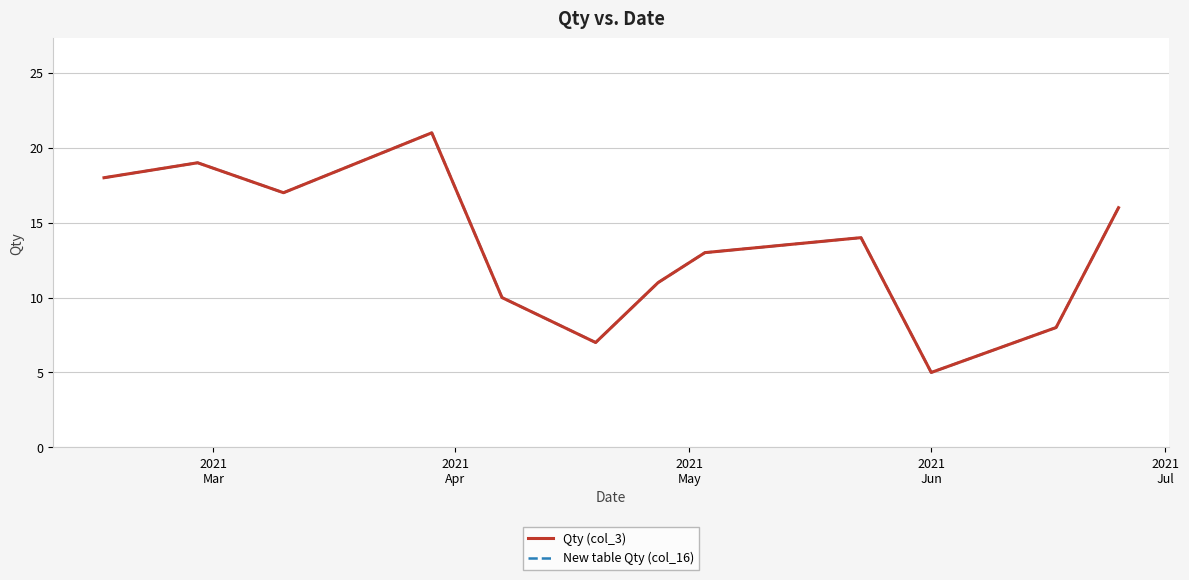

How many lines are shown in the chart?

2